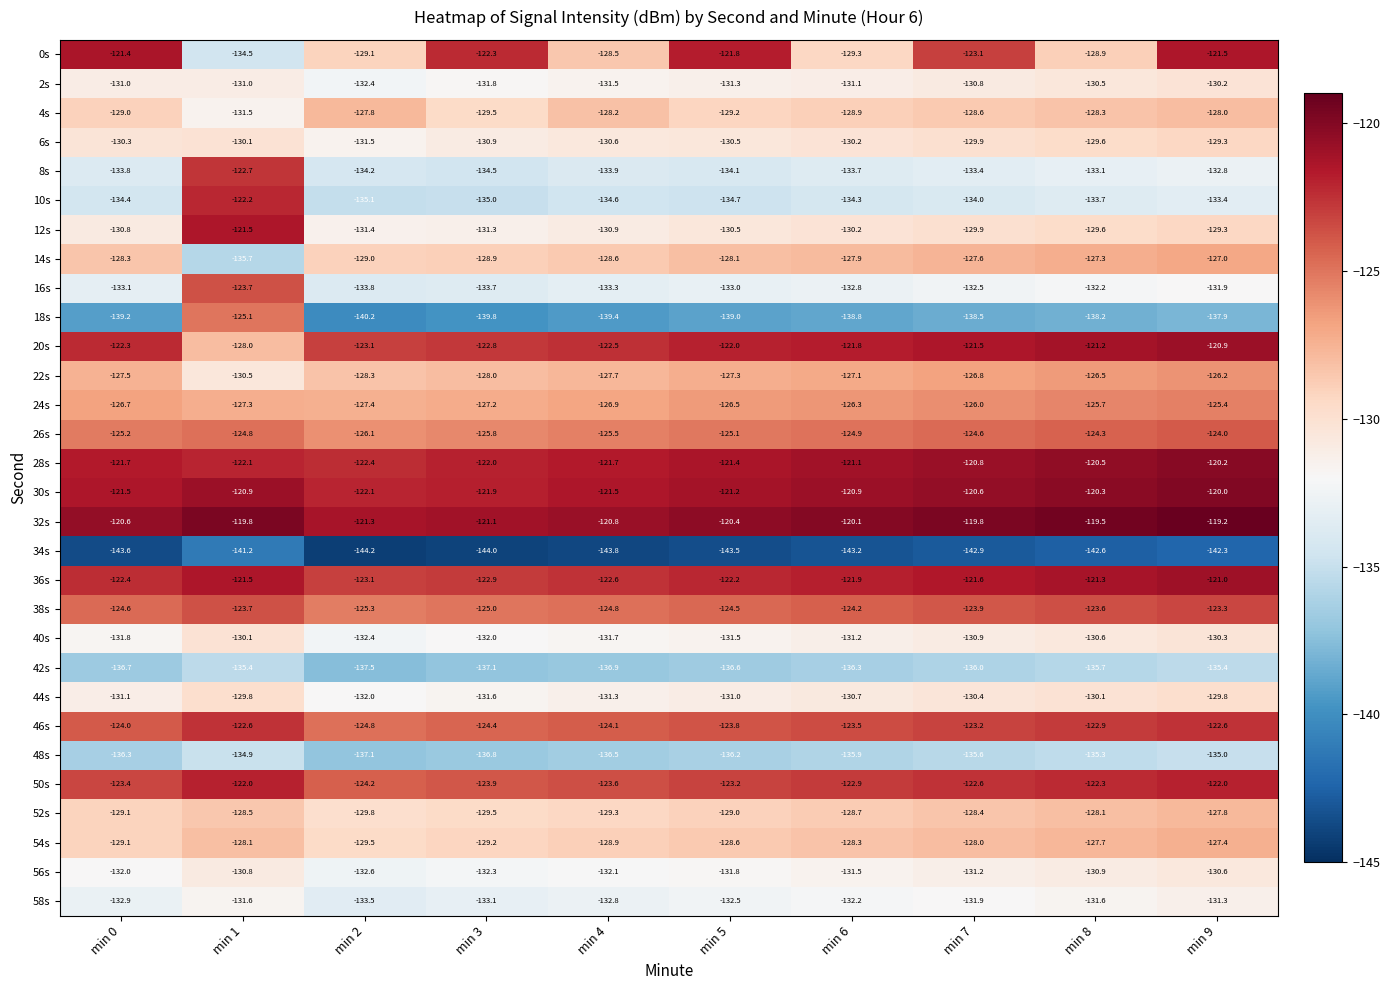

Which series has the largest total across all categories?

32s